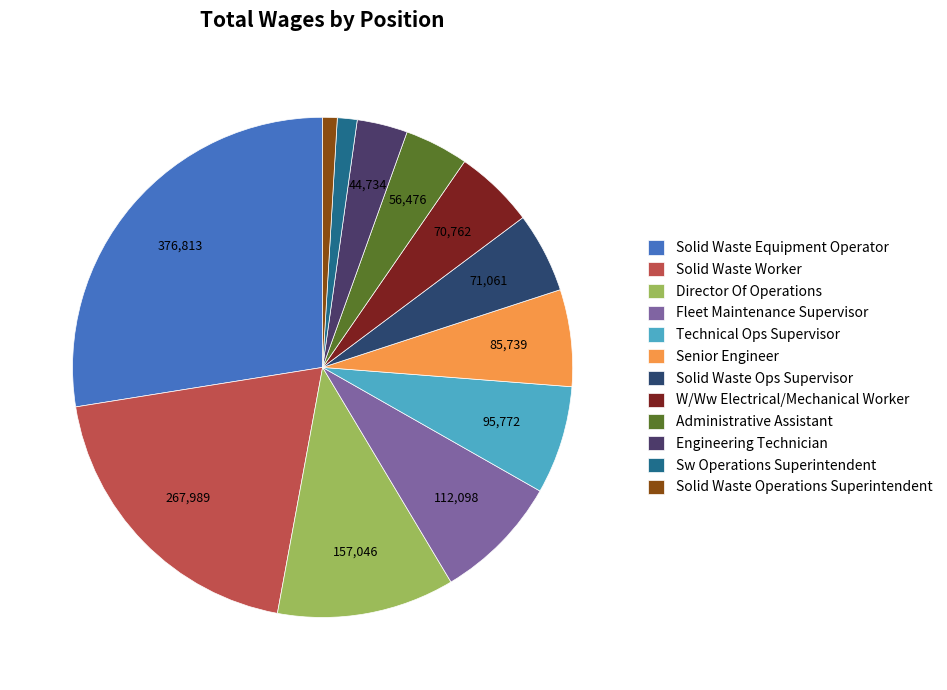

Count the number of slices in the pie.

12